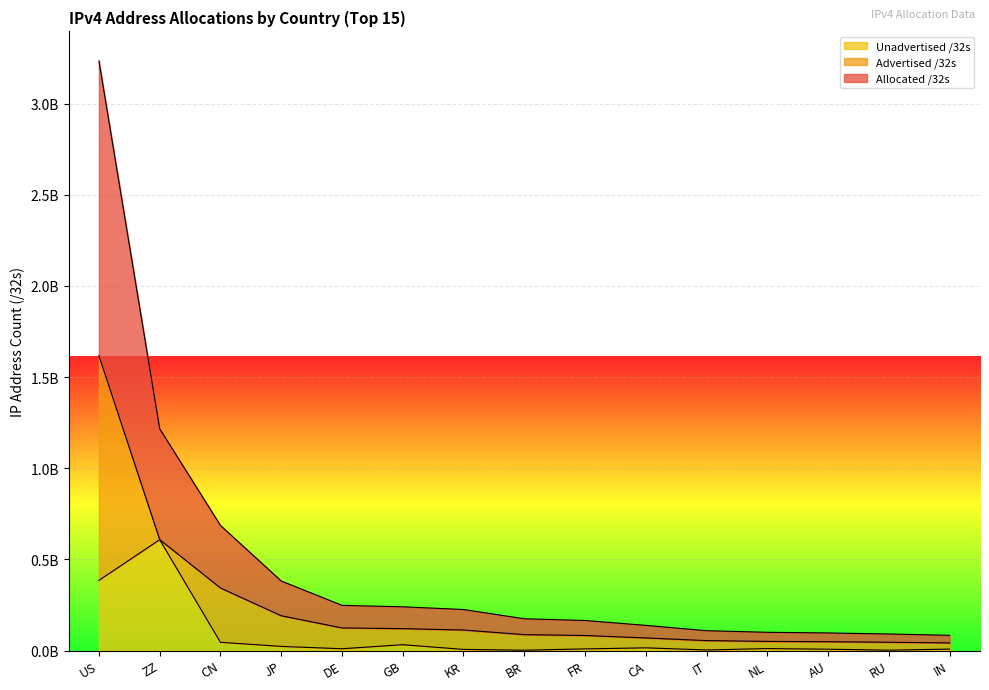

The Unadvertised /32s series shows 4823247 at IN. True or false?

False